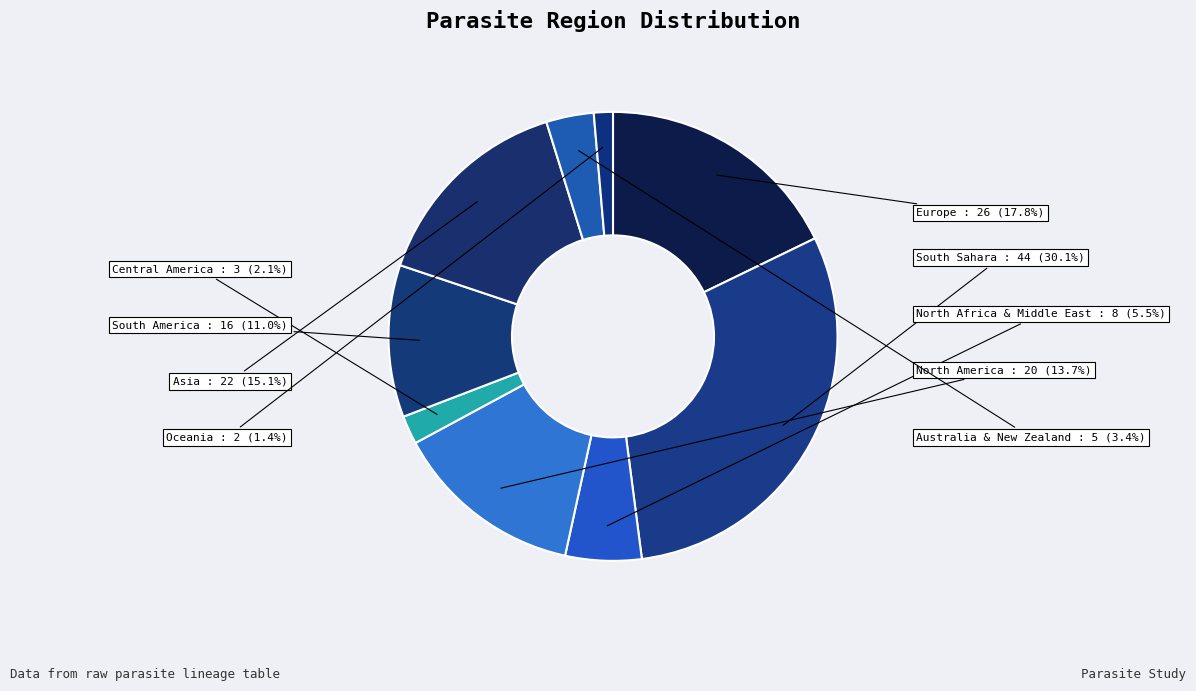

Count the number of slices in the pie.

9